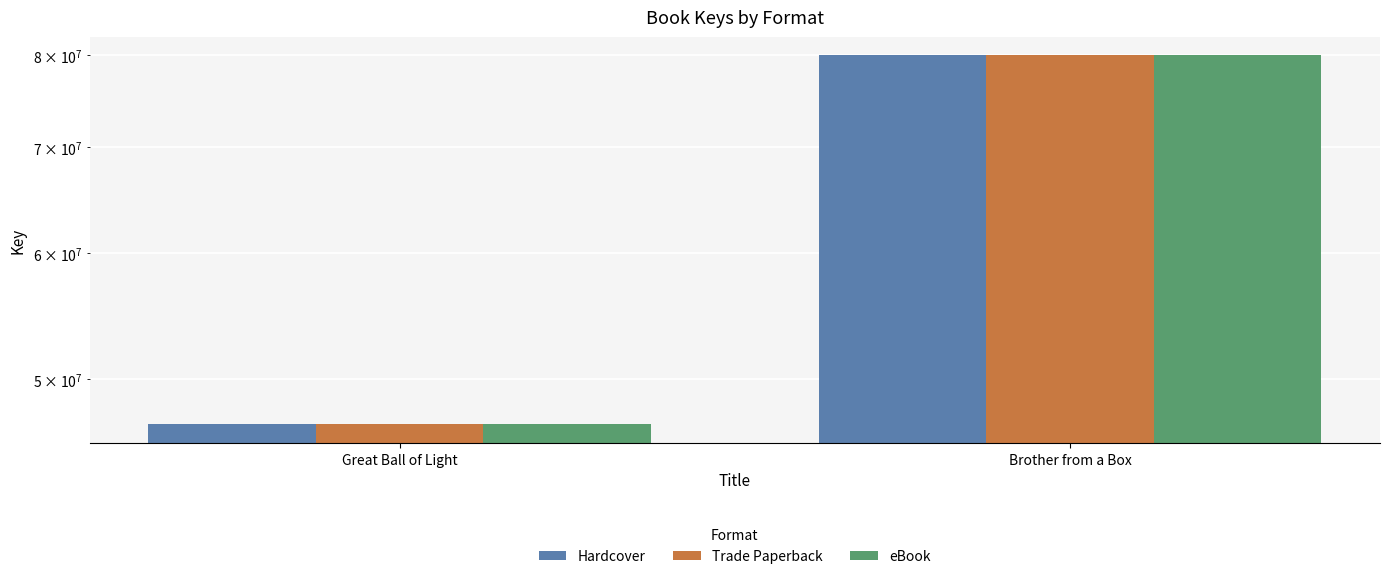

What position from the right is Brother from a Box?

1